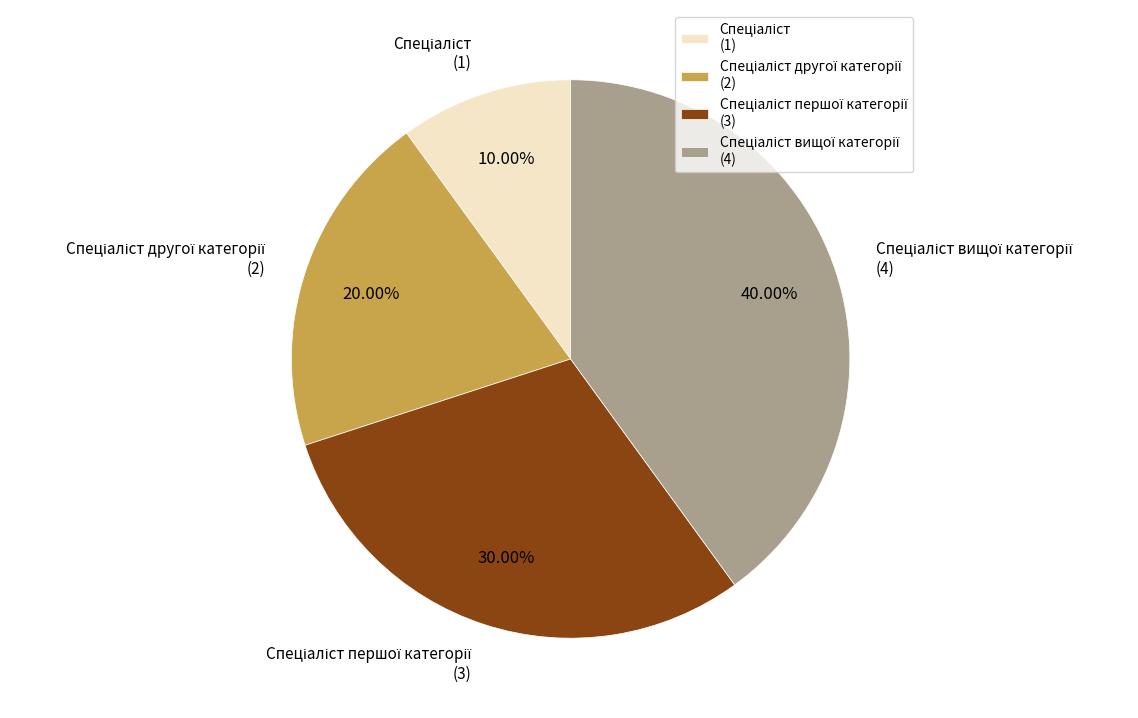

Is there any slice that represents more than half of the pie?

No